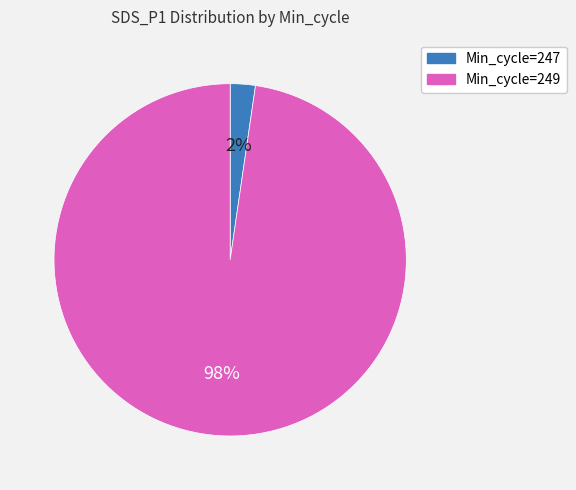

Is Min_cycle=247 the majority of the pie?

No